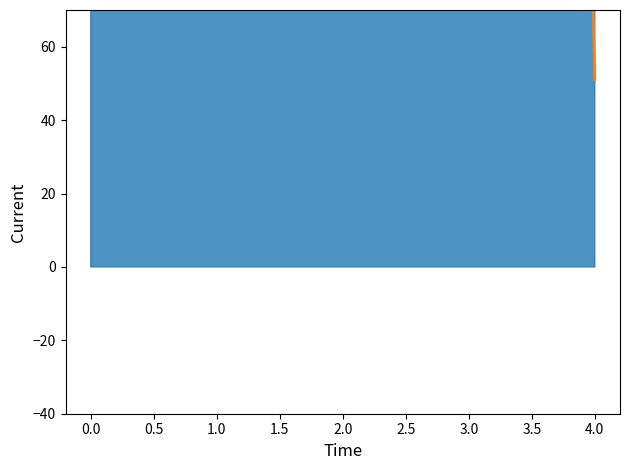

In 計（平均）, how many points are lower than both neighbors (excluding endpoints)?

2